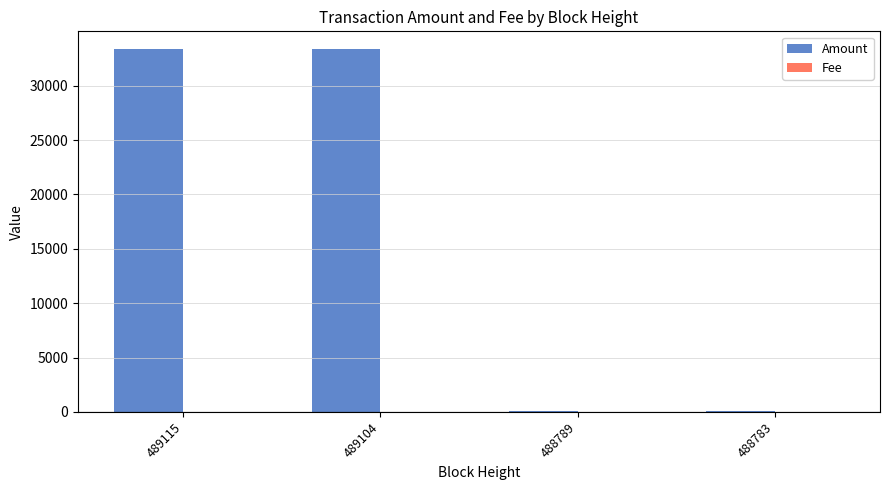

What is the maximum value shown in the chart?

33327.9